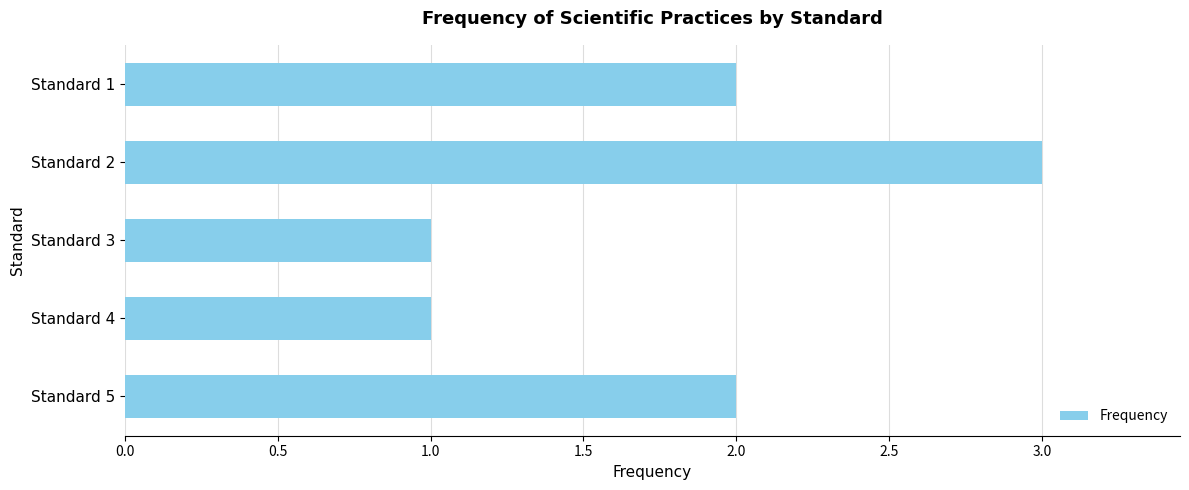

The chart shows a value of 3 at Standard 1. True or false?

False